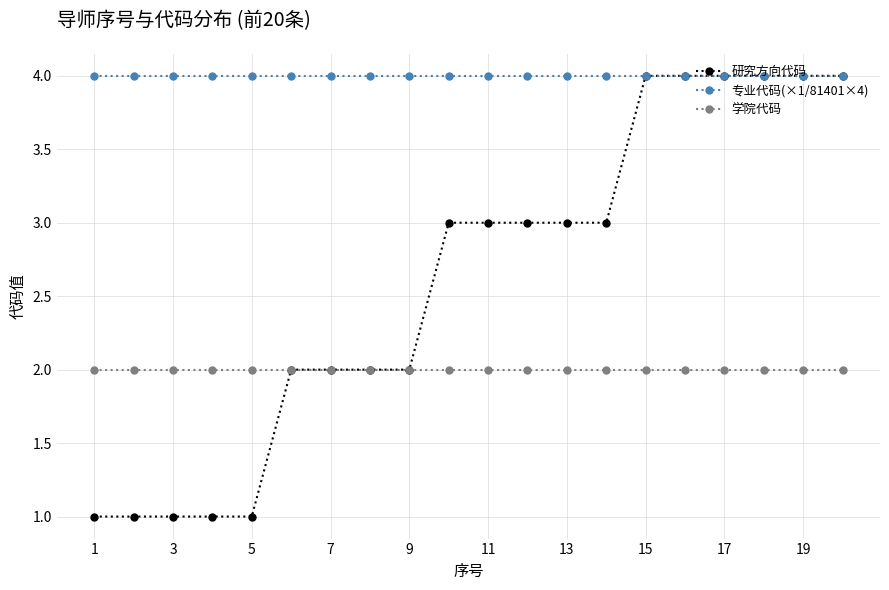

Does the chart have visible grid lines?

Yes